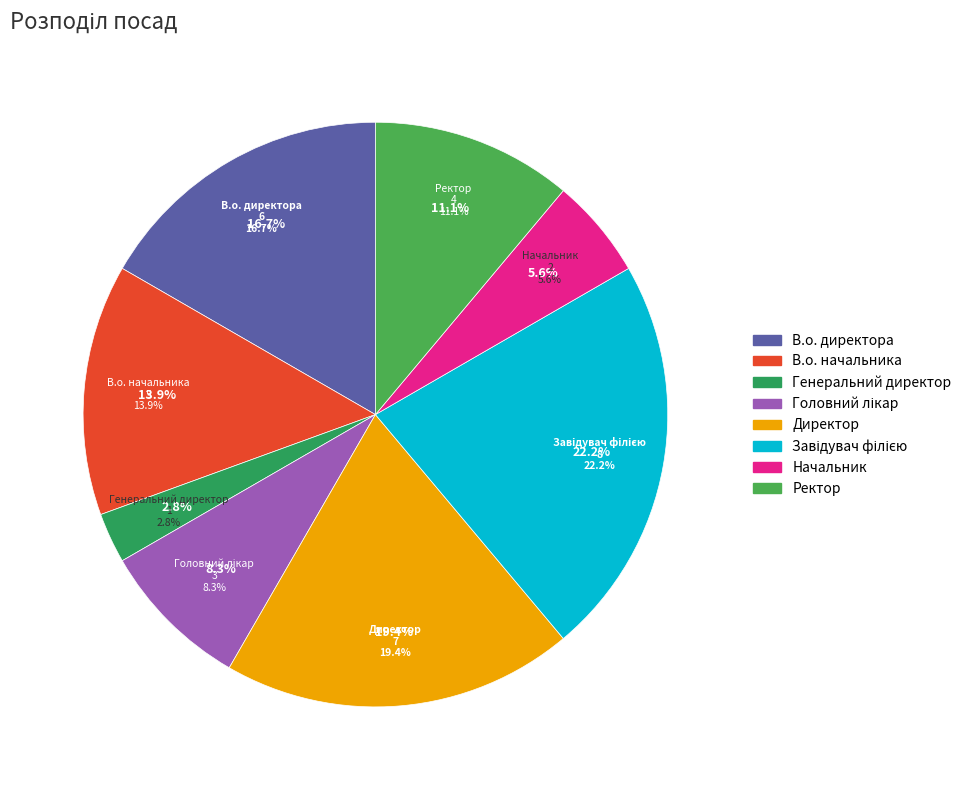

Count the number of slices in the pie.

8